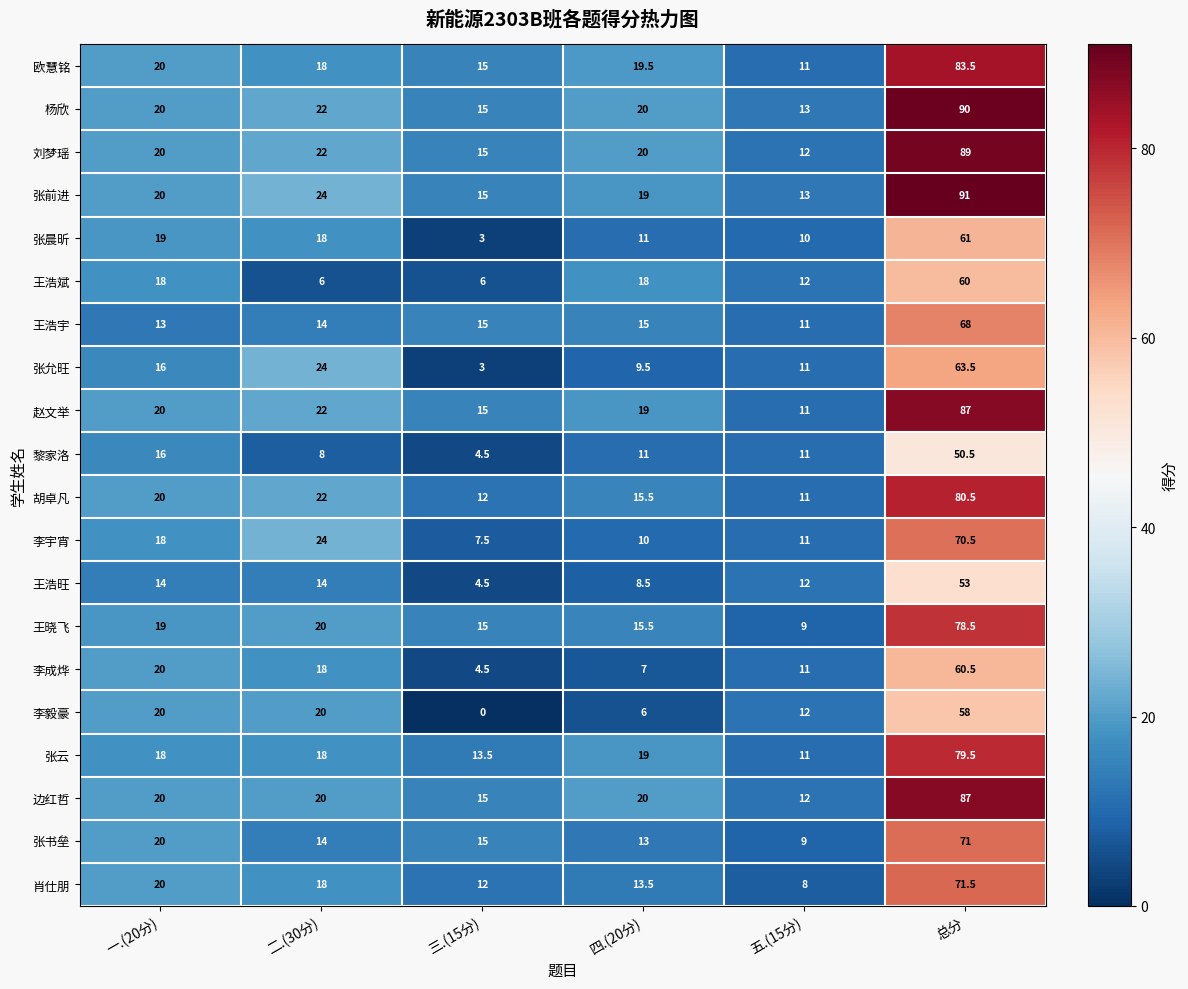

What is the total value across all series at 二.(30分)?

366.0